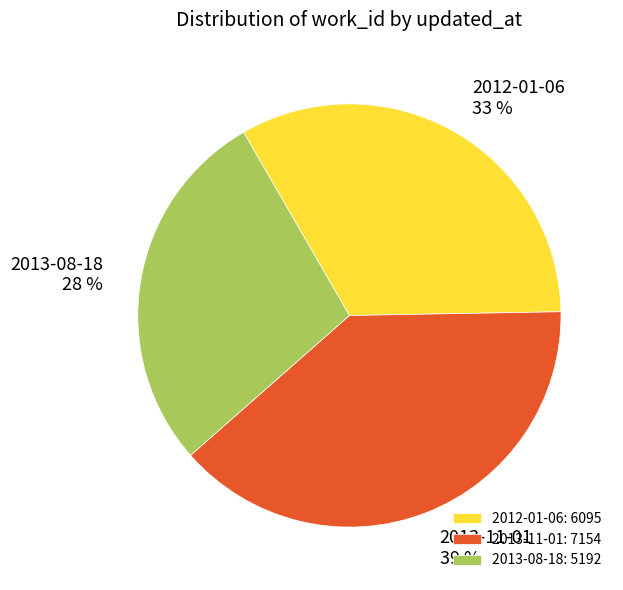

Count the number of slices in the pie.

3